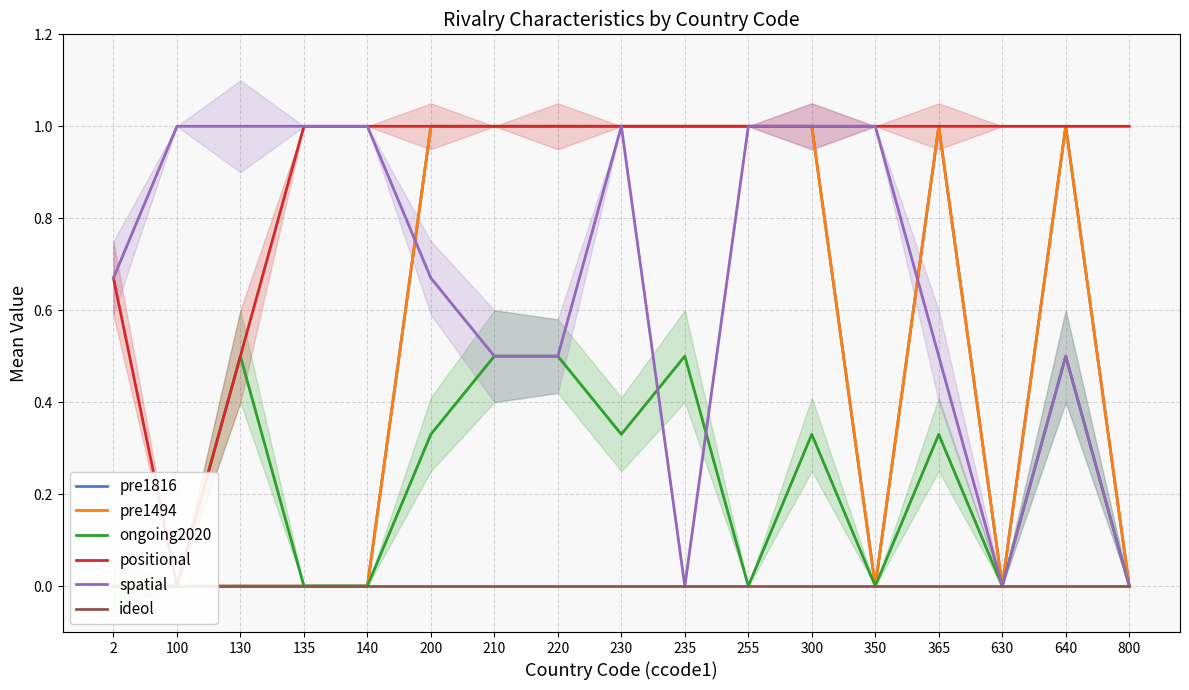

Reading left to right, extract all data points from this chart.

pre1816: 0.0	0.0	0.0	0.0	0.0	1.0	1.0	1.0	1.0	1.0	1.0	1.0	0.0	1.0	0.0	1.0	0.0
pre1494: 0.0	0.0	0.0	0.0	0.0	1.0	1.0	1.0	1.0	1.0	1.0	1.0	0.0	1.0	0.0	1.0	0.0
ongoing2020: 0.0	0.0	0.5	0.0	0.0	0.3	0.5	0.5	0.3	0.5	0.0	0.3	0.0	0.3	0.0	0.5	0.0
positional: 0.7	0.0	0.5	1.0	1.0	1.0	1.0	1.0	1.0	1.0	1.0	1.0	1.0	1.0	1.0	1.0	1.0
spatial: 0.7	1.0	1.0	1.0	1.0	0.7	0.5	0.5	1.0	0.0	1.0	1.0	1.0	0.5	0.0	0.5	0.0
ideol: 0.0	0.0	0.0	0.0	0.0	0.0	0.0	0.0	0.0	0.0	0.0	0.0	0.0	0.0	0.0	0.0	0.0